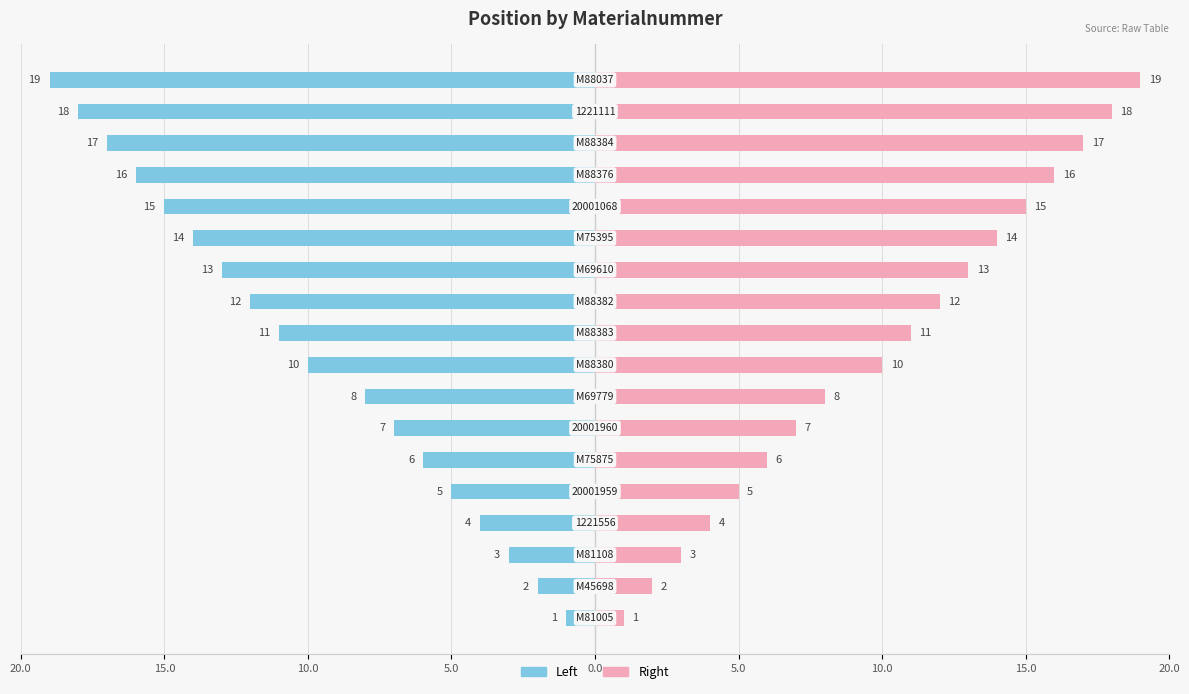

Which series changed the most between 5.0 and 9?

Materialnummer (Left)